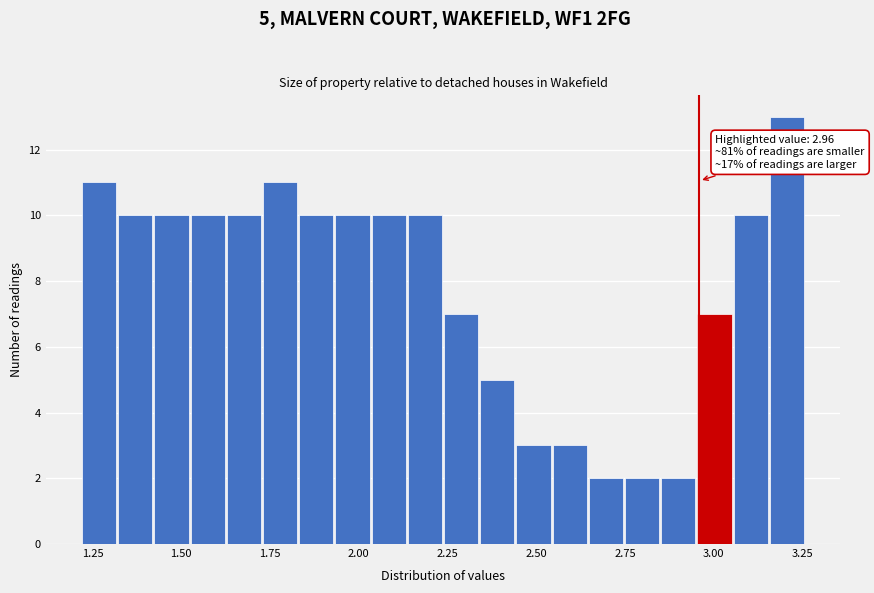

Read against the x-axis, roughly where is the centre of the tallest bar?

3.20